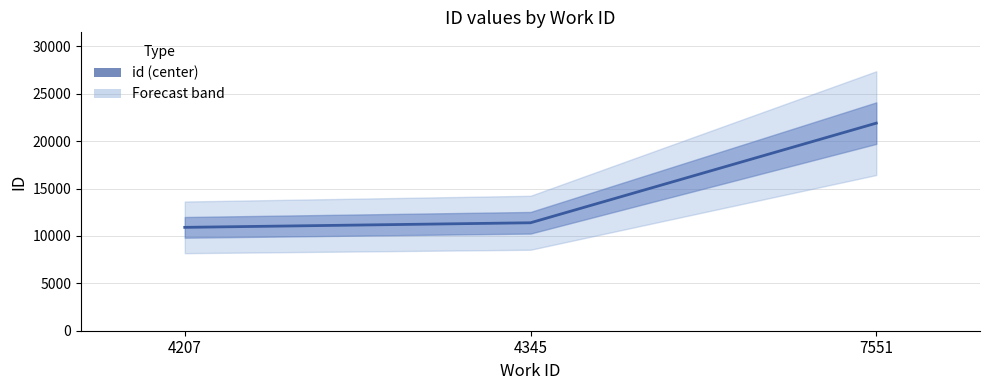

Reading right to left, transcribe all the data shown in this chart.

21909	11394	10910